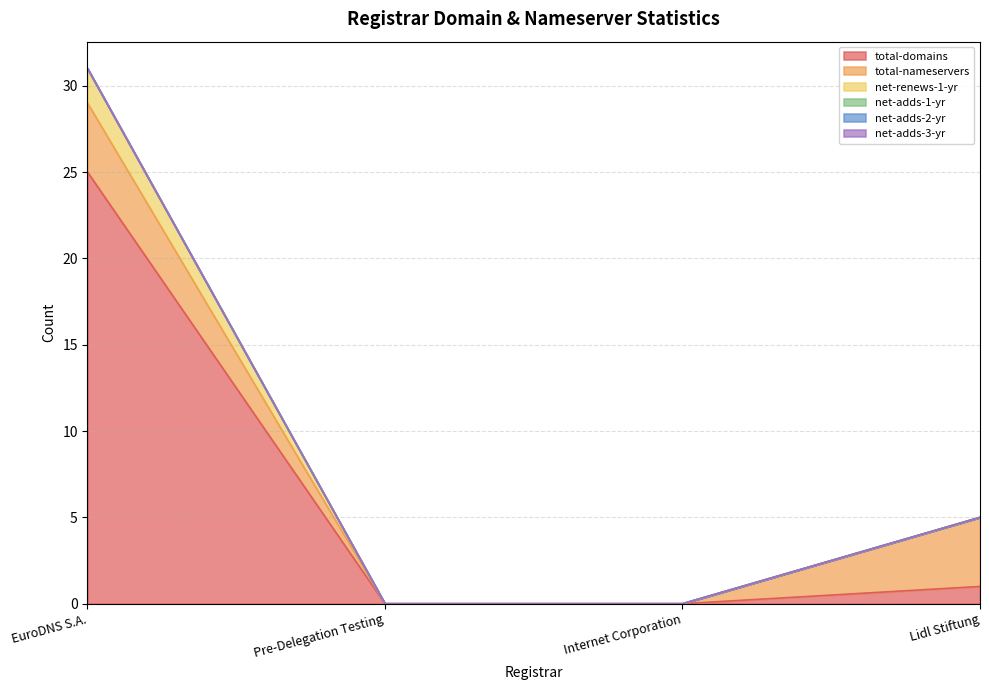

True or false: net-adds-3-yr and net-adds-2-yr intersect in this chart.

False